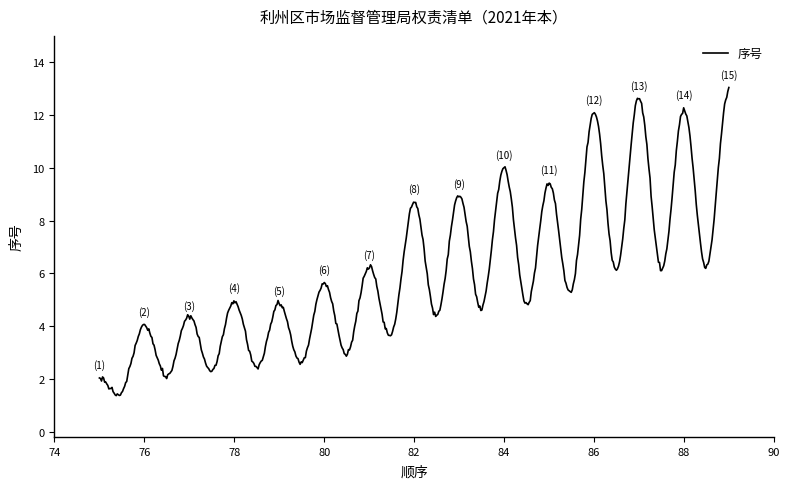

What is the maximum value shown in the chart?

13.0